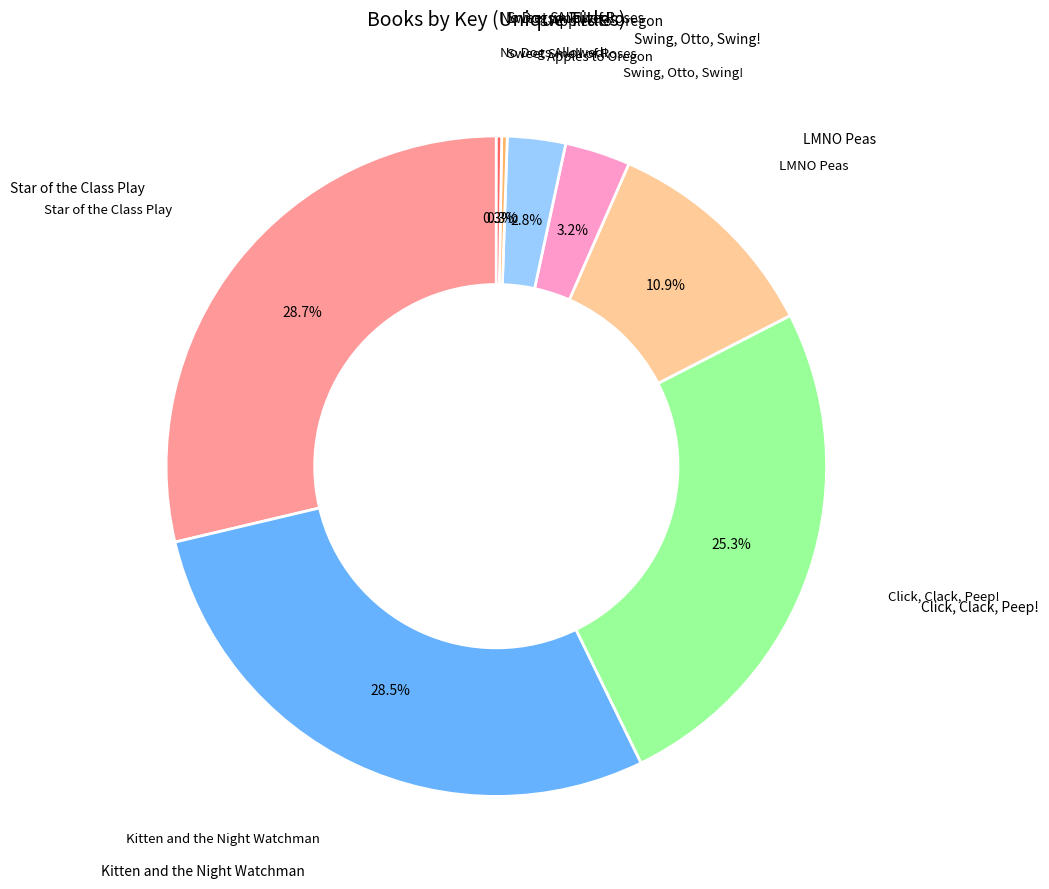

Does any single category account for the majority?

No